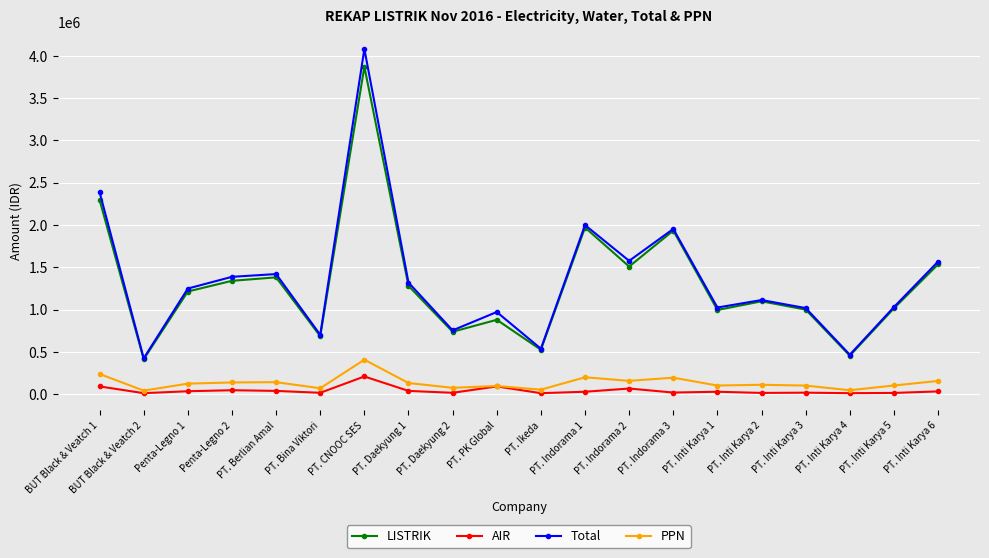

True or false: PPN and Total cross at least once.

False